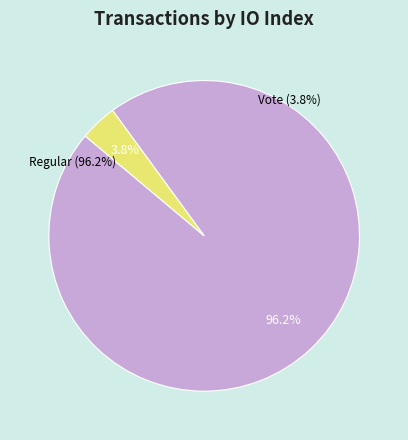

Count the number of slices in the pie.

2